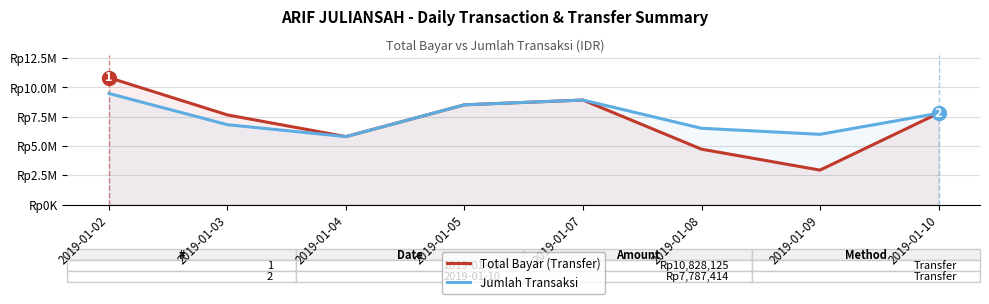

In Jumlah Transaksi, how many points are lower than both neighbors (excluding endpoints)?

2